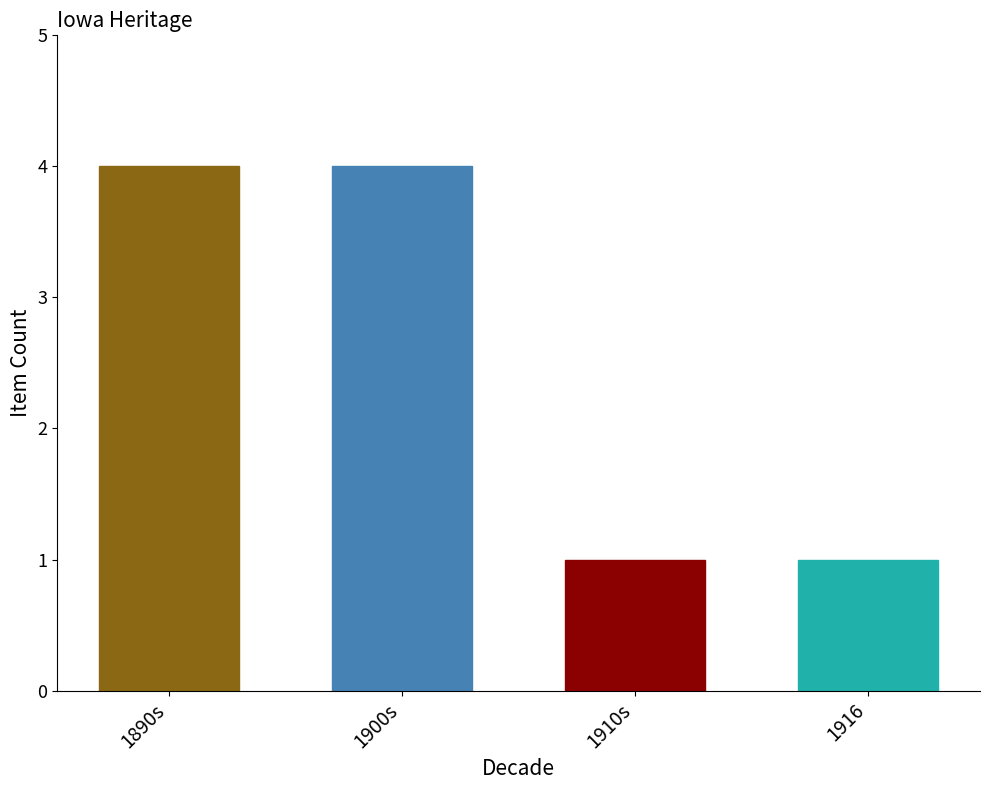

What is the difference between the maximum and minimum values?

3